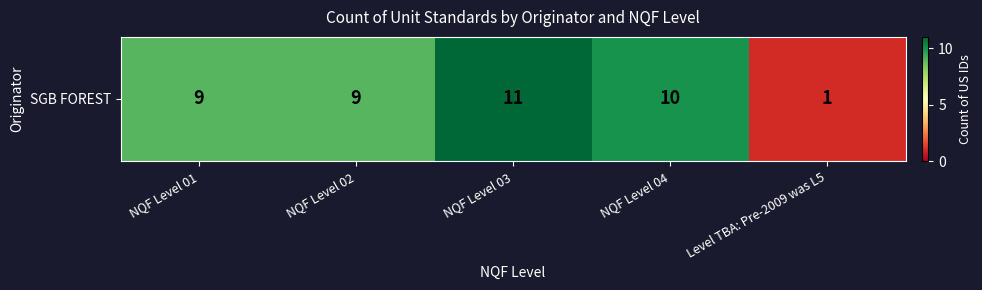

At which label does the data first exceed 9?

NQF Level 03